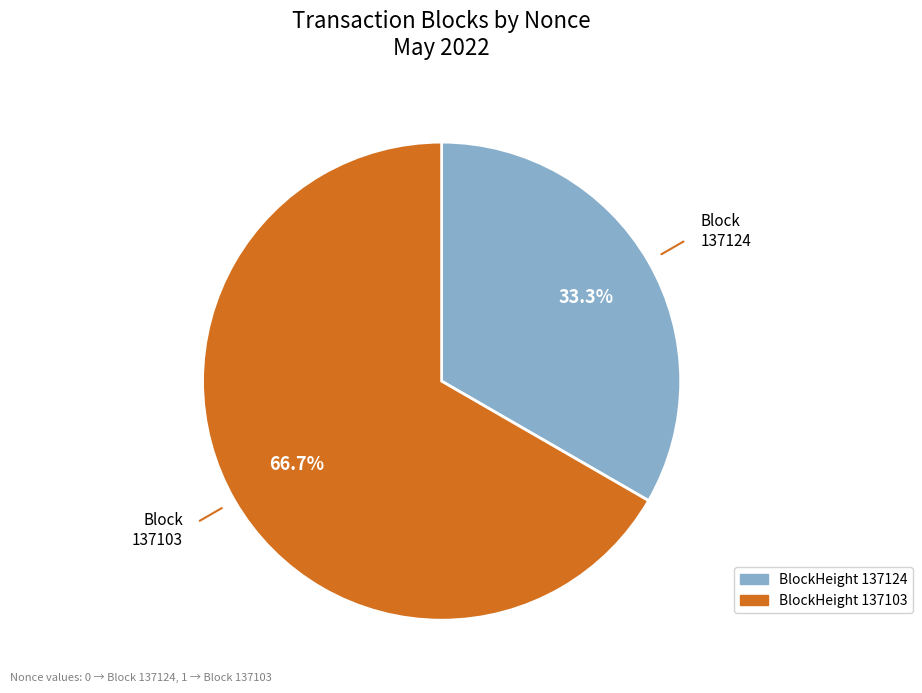

Is there a majority slice in this chart?

Yes